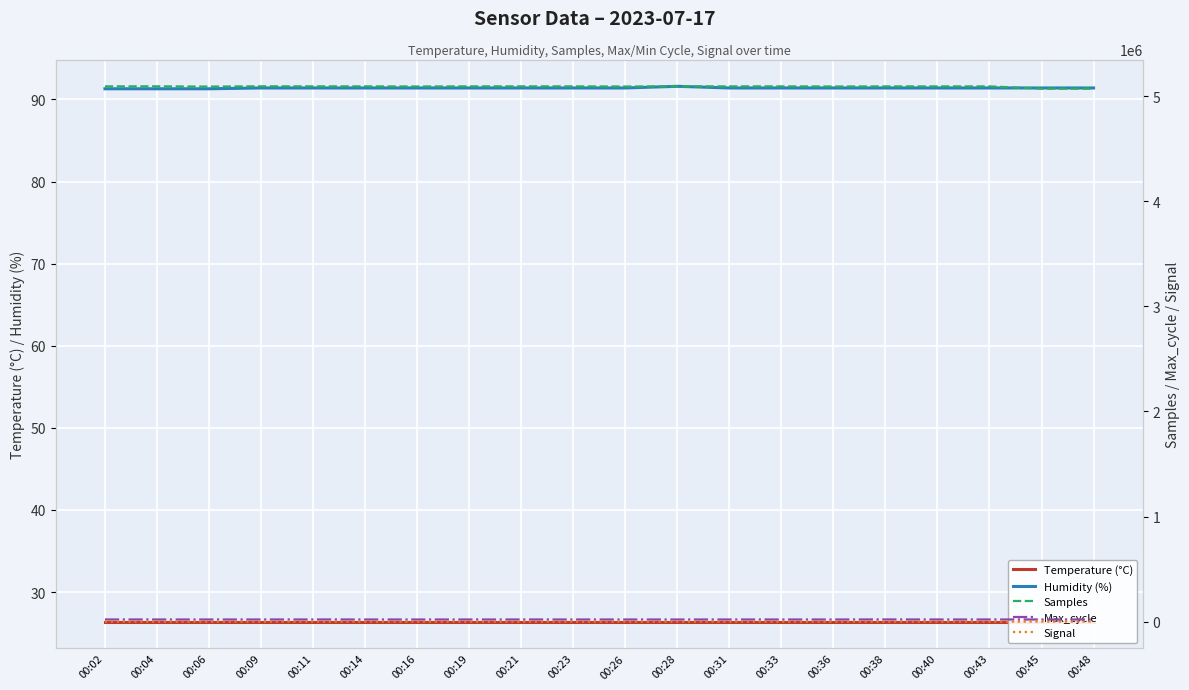

Rank the series at 00:16 from lowest to highest value.

Signal, Temperature (°C), Humidity (%), Max_cycle, Samples